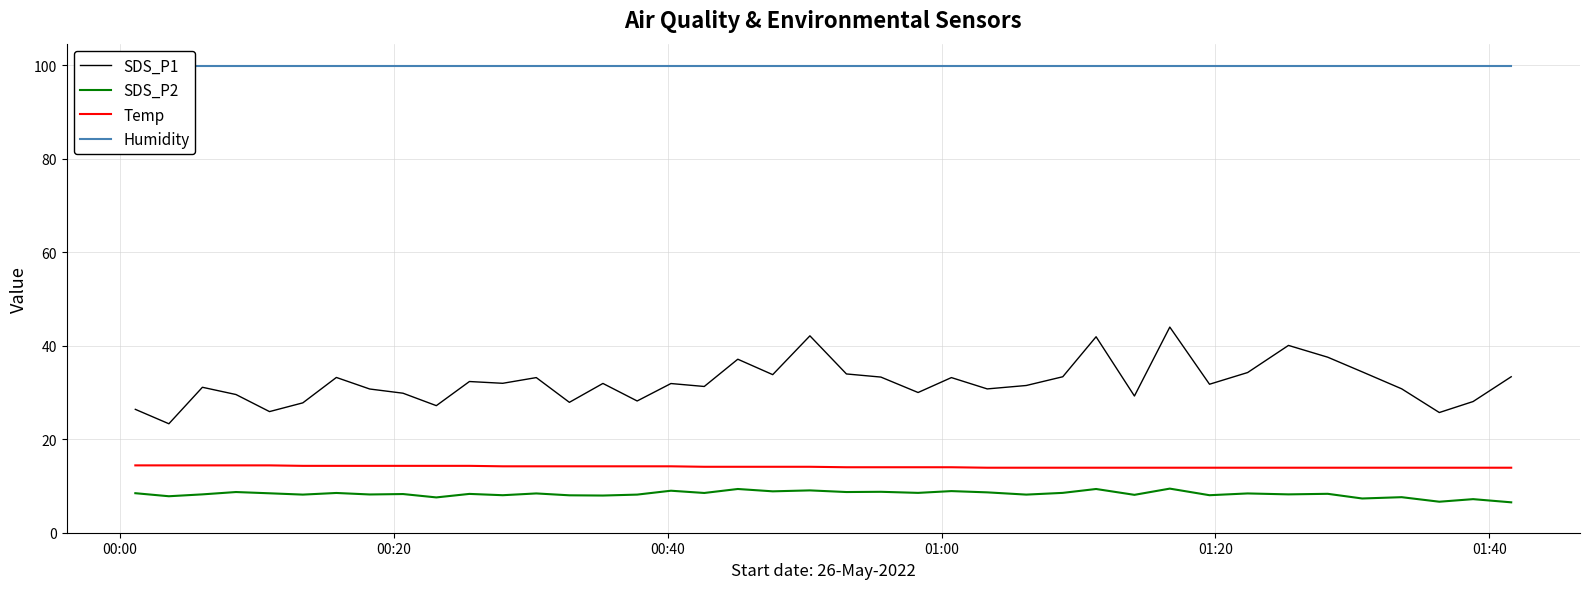

True or false: SDS_P2 and SDS_P1 cross at least once.

False